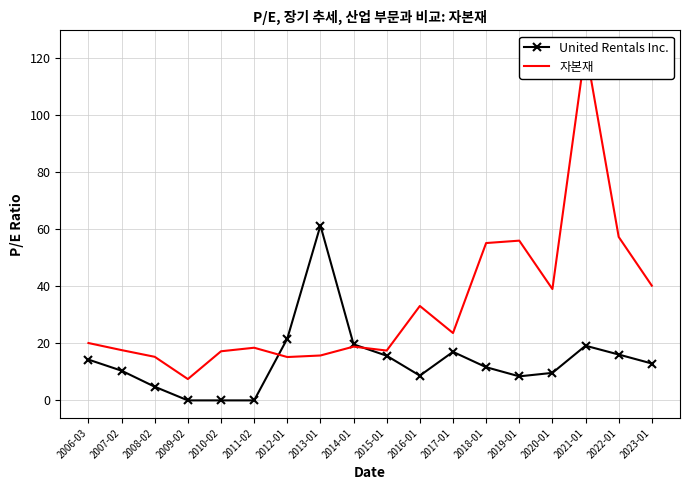

What is the difference between the United Rentals Inc. values at 2009-02 and 2022-01?

16.1